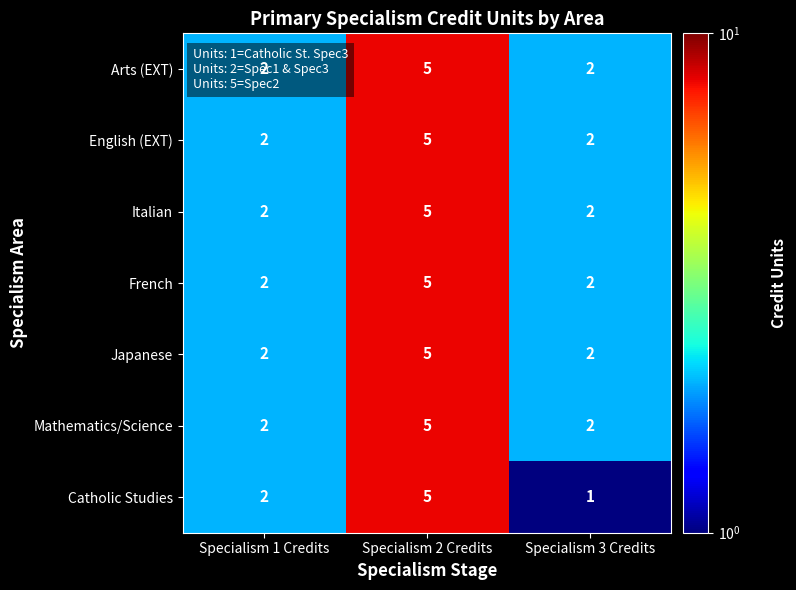

At which label does English (EXT) reach its peak?

Specialism 2 Credits